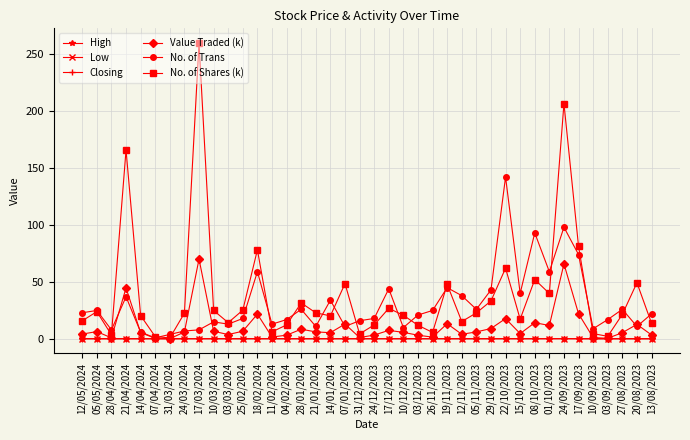

The No. of Trans series shows 56.7 at 14/01/2024. True or false?

False